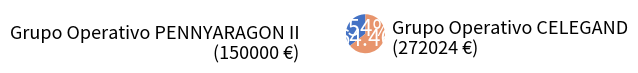

To the nearest percent, what percentage of the pie is Grupo Operativo CELEGAND?

64%